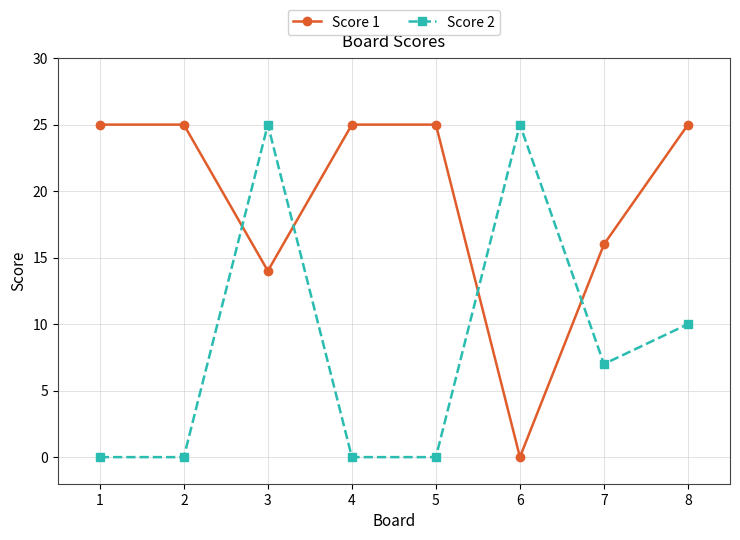

Reading left to right, what are all the values shown in this chart?

Score 1: 25	25	14	25	25	0	16	25
Score 2: 0	0	25	0	0	25	7	10